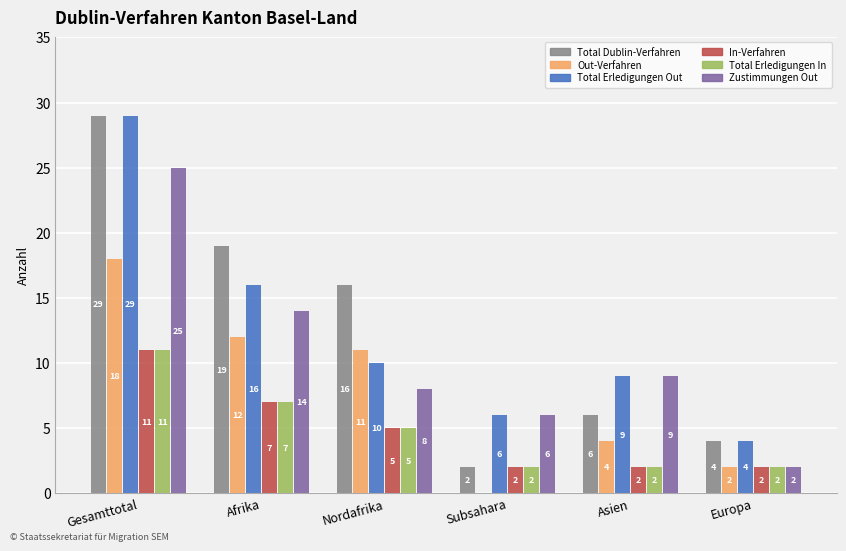

What value does the Total Erledigungen In series have at Gesamttotal?

11